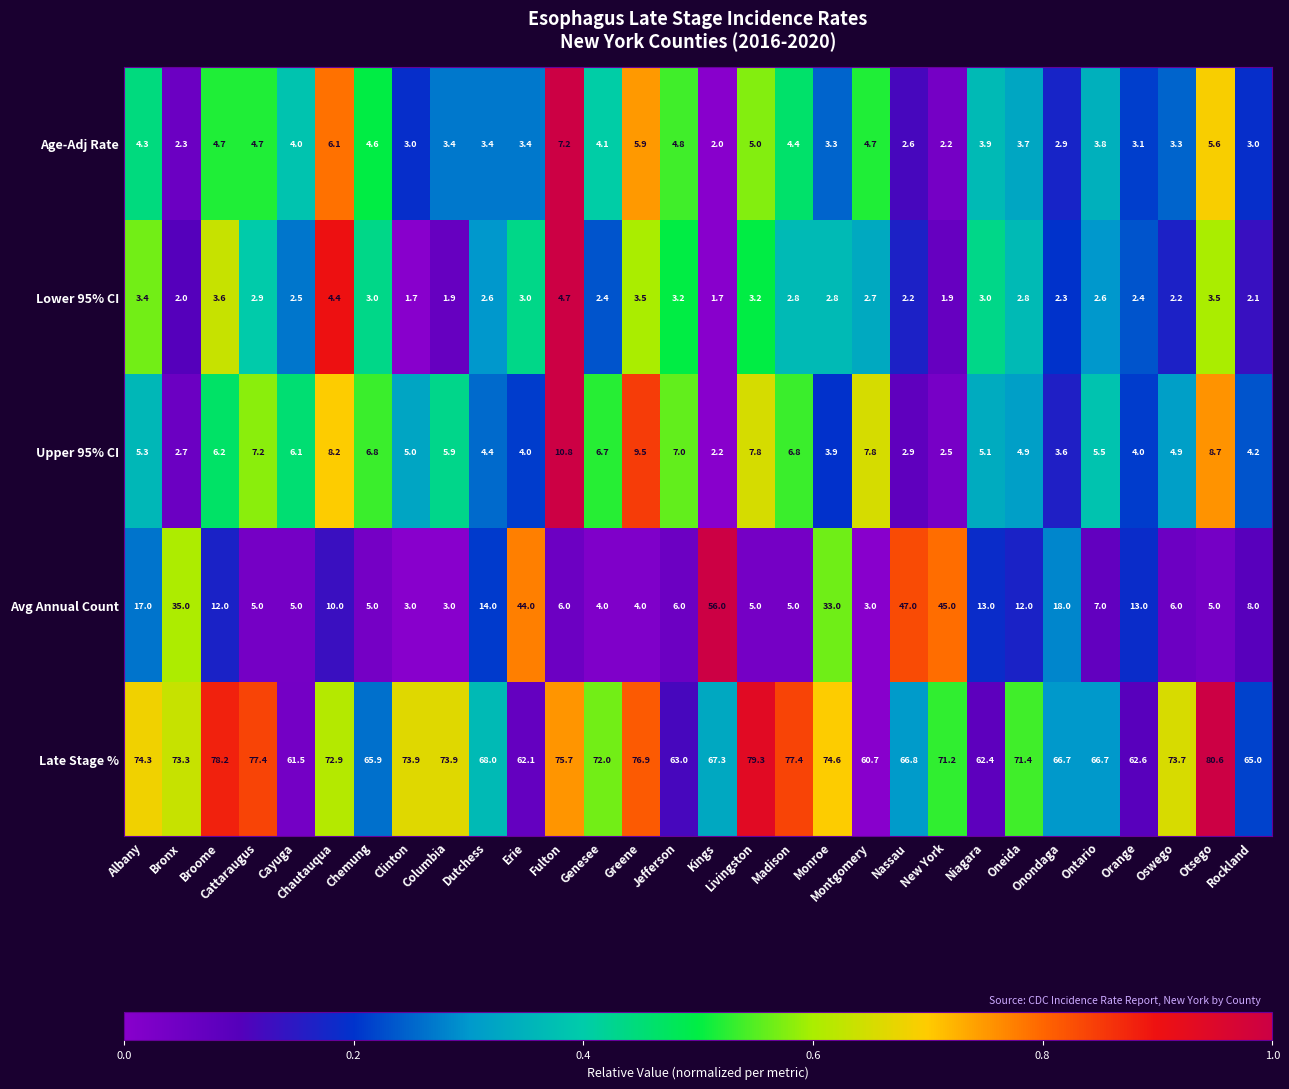

What is the difference between the maximum and minimum values in the Late Stage % series?

19.9